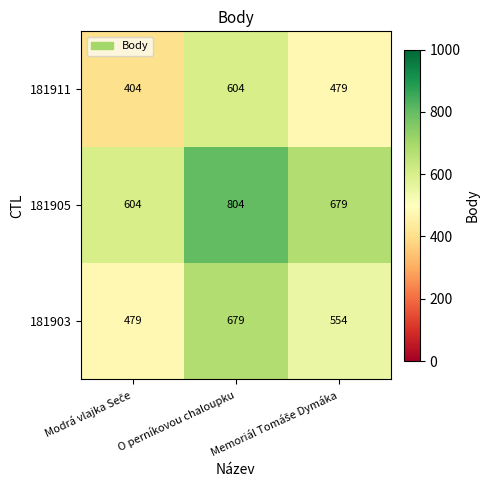

What is the smallest value displayed?

404